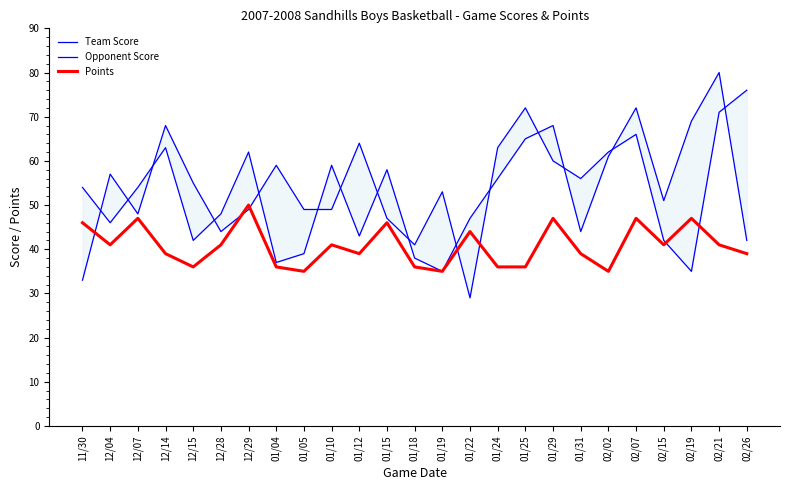

True or false: Points has more than 1 interior local peaks.

True